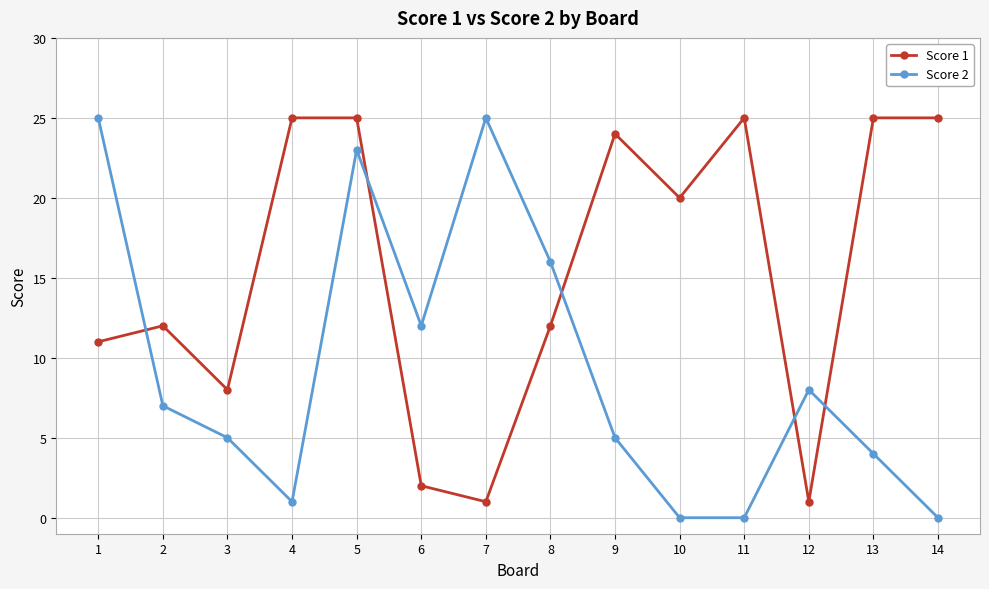

At which label does Score 1 first exceed 20?

4